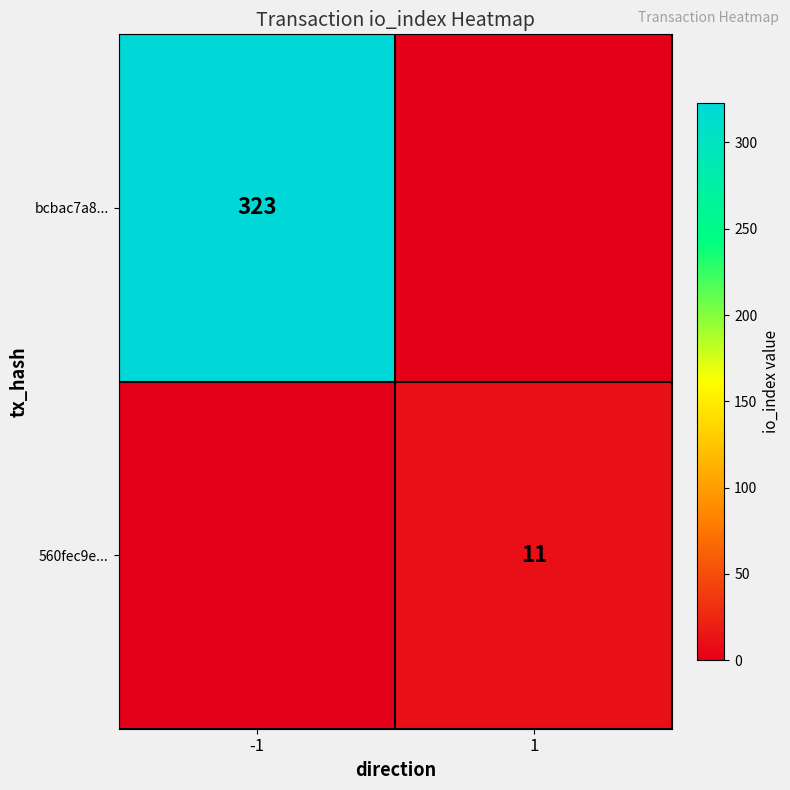

Is it true that bcbac7a8... equals 323 at -1?

True